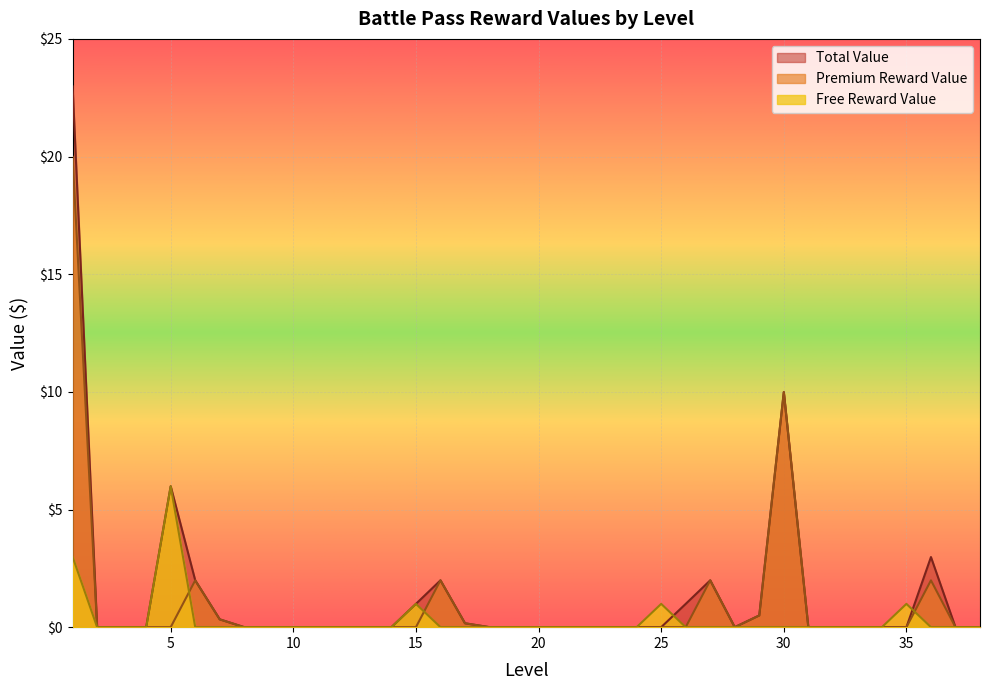

Is the value of Total Value at 17 greater than the value of Free Reward Value at 35?

No